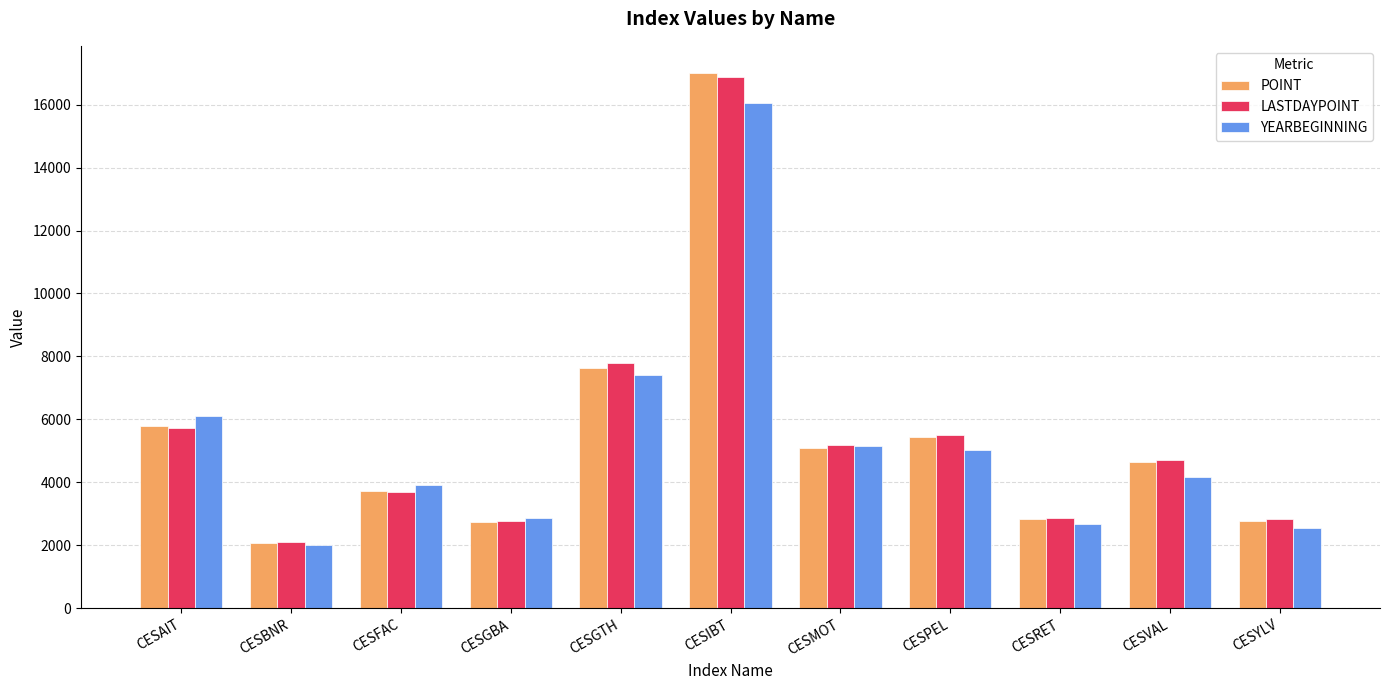

What position from the left is CESGTH?

5